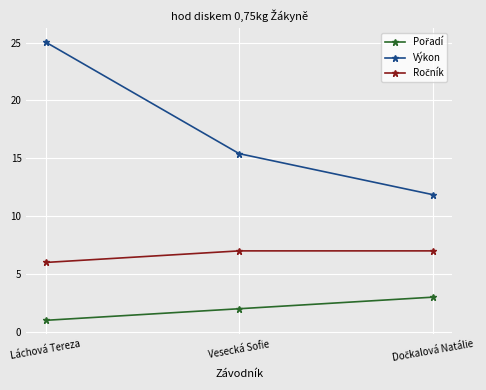

What is the spread (max minus min) of values at Láchová Tereza?

24.0